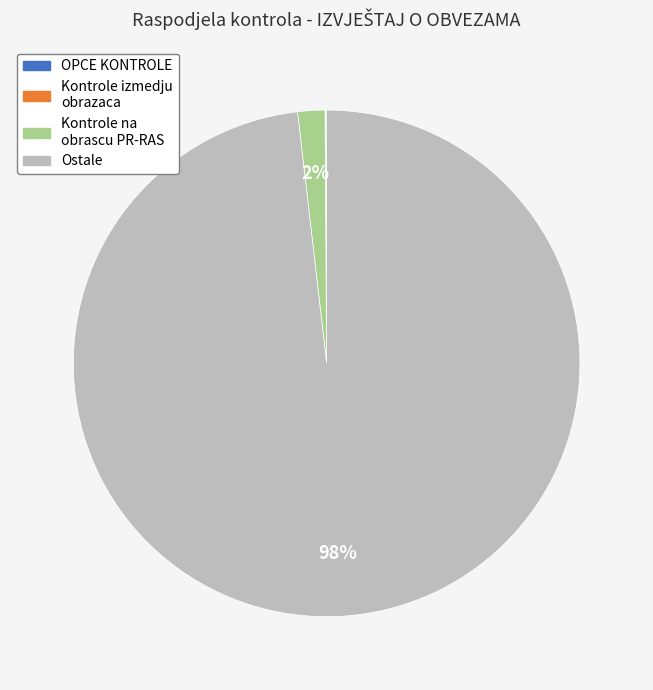

Is there a majority slice in this chart?

Yes